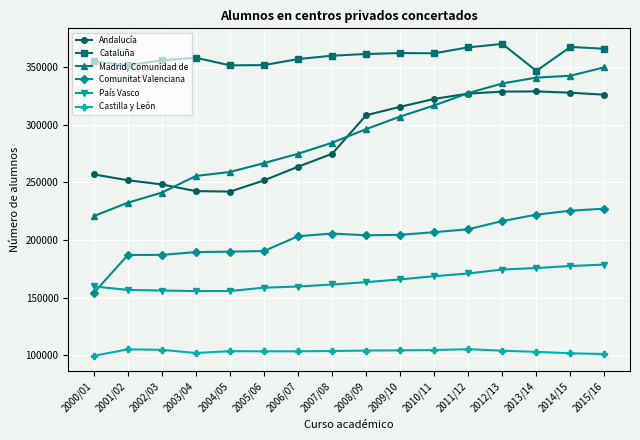

True or false: Madrid, Comunidad de has more than 2 interior local peaks.

False